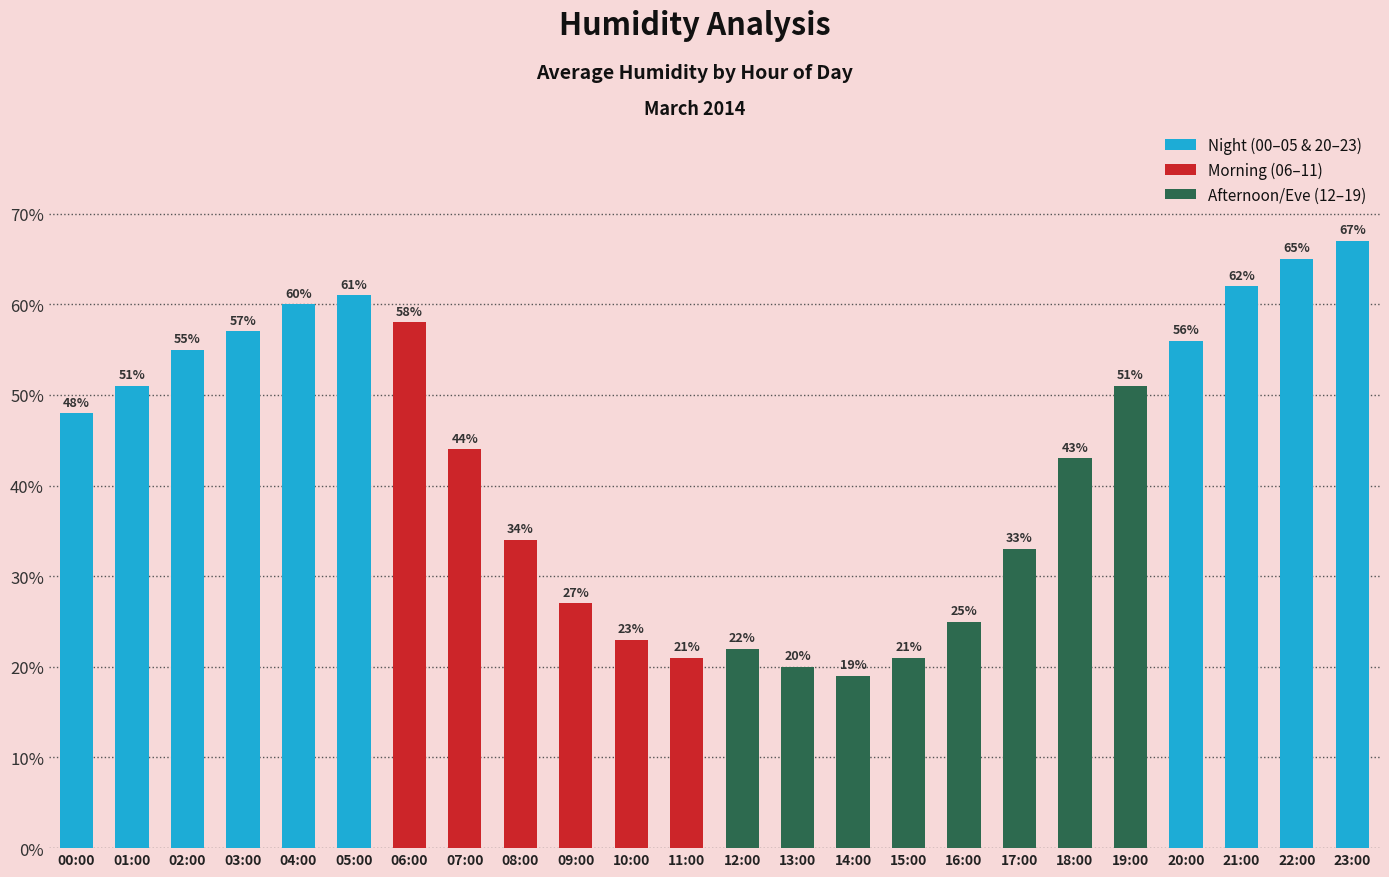

What is the label of the 19th bar from the right?

05:00